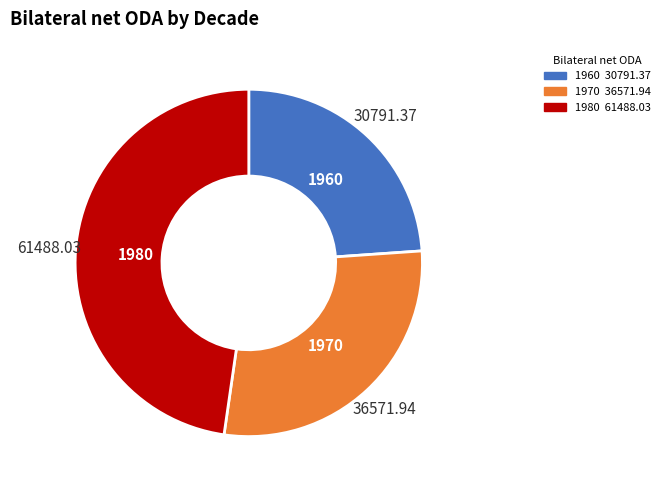

Count the number of slices in the pie.

3